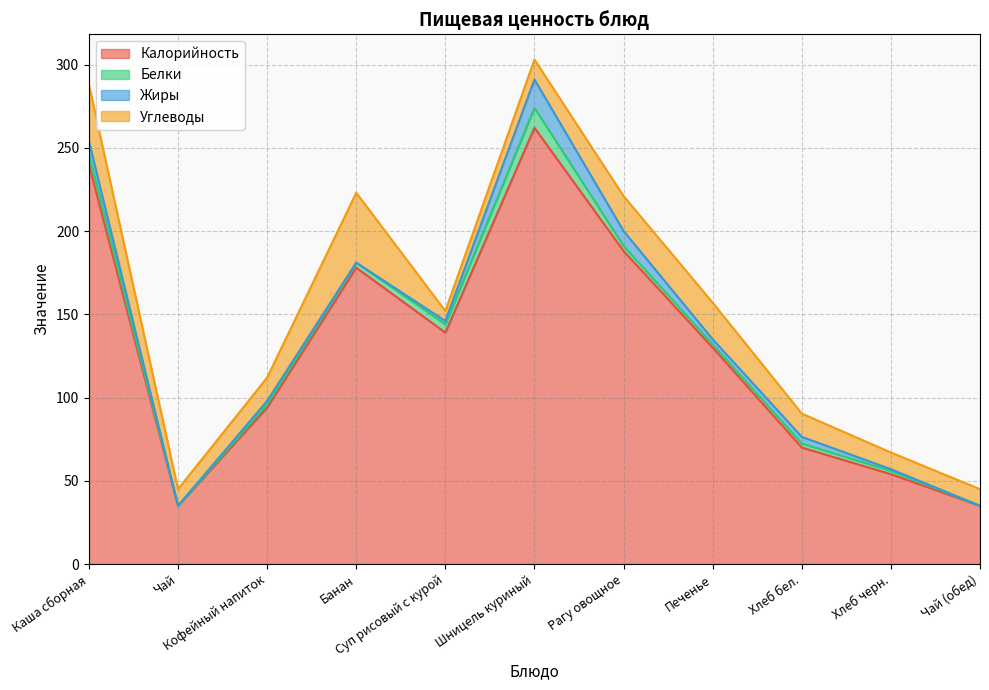

The value of Белки at Каша сборная is 2.5. True or false?

False